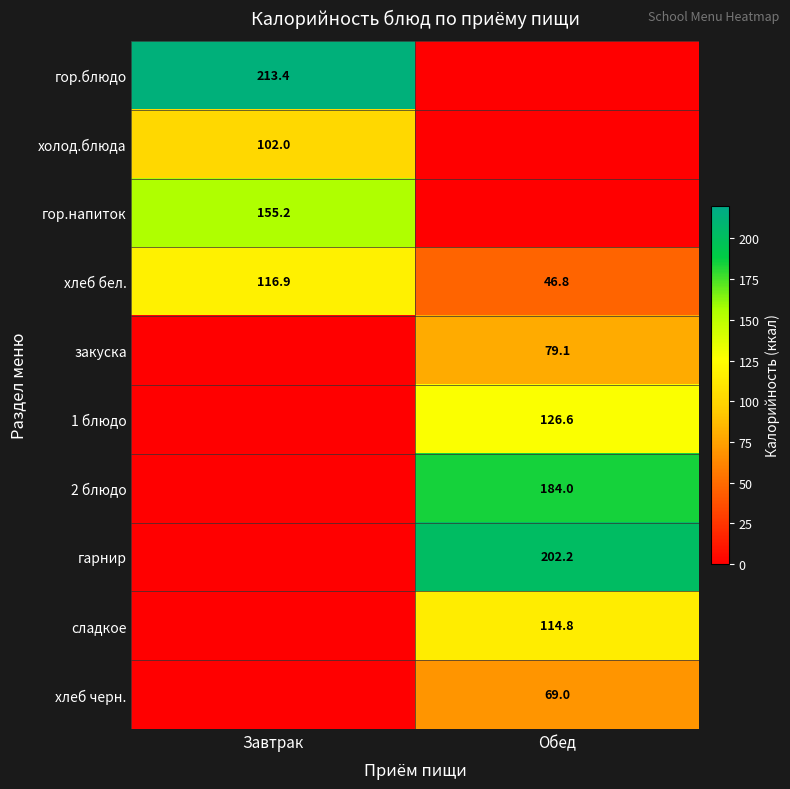

Between Обед and Завтрак, which is larger?

Завтрак